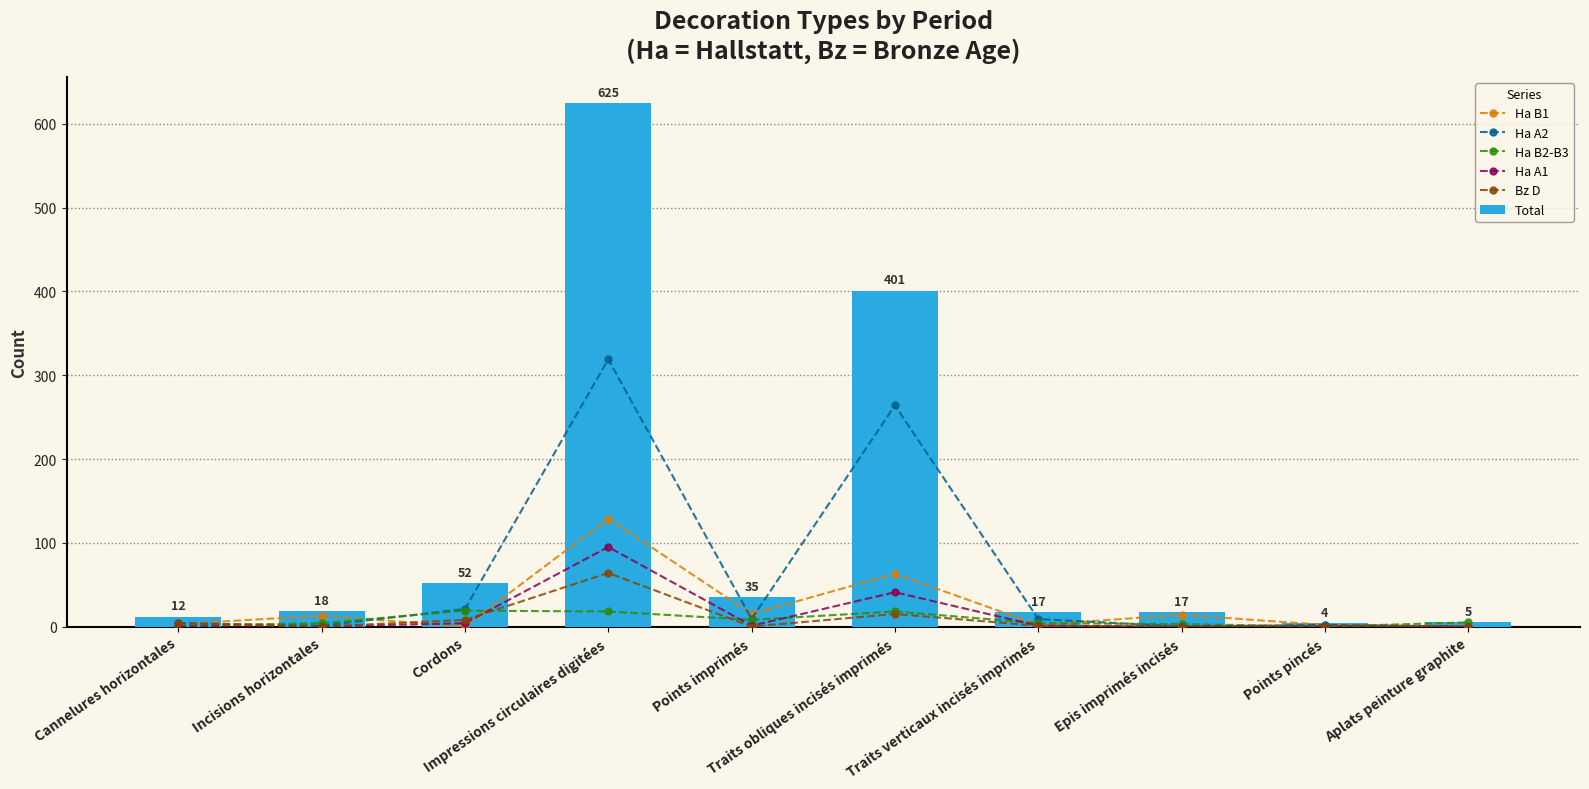

Which label corresponds to the largest value in the chart?

Impressions circulaires digitées